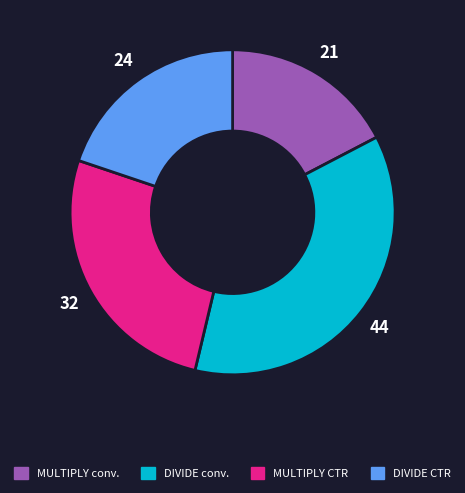

Does any single category account for the majority?

No